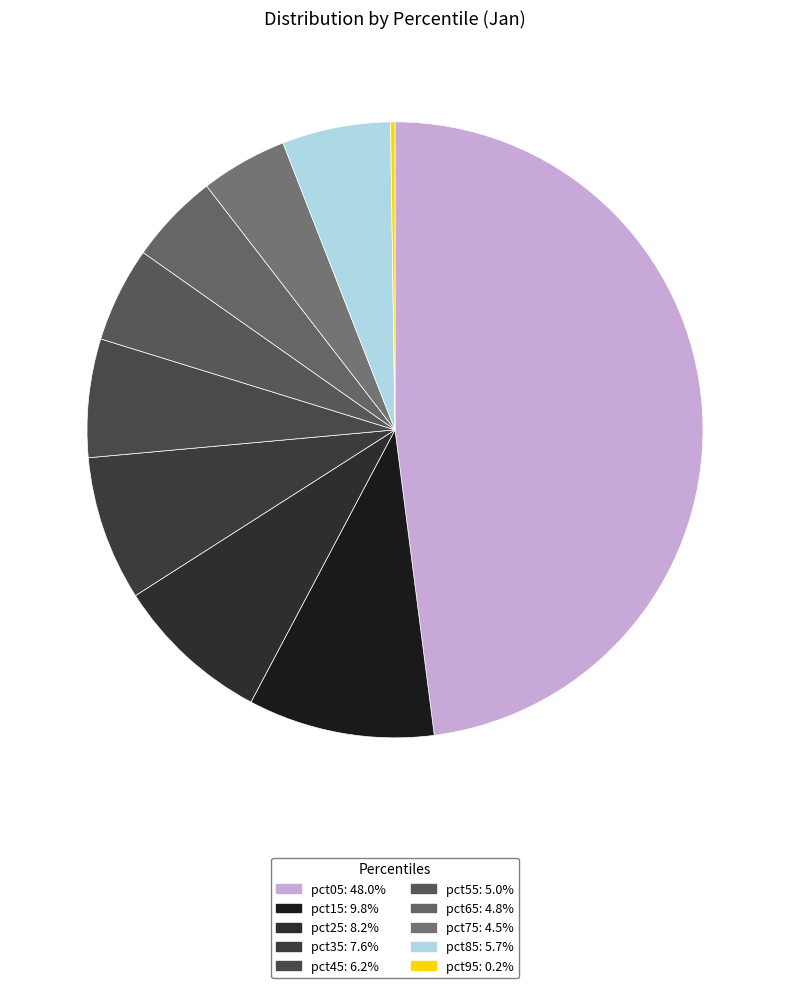

Which category has the smallest portion of the pie?

pct95